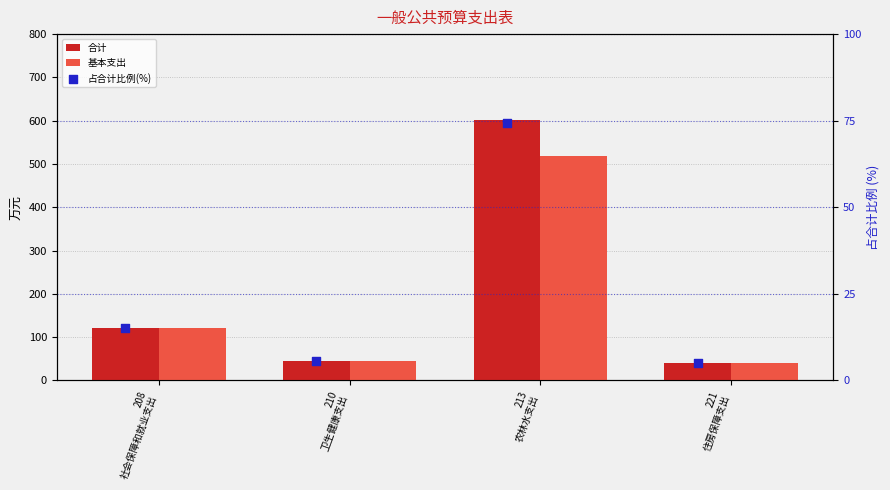

Which series has the largest total across all categories?

合计